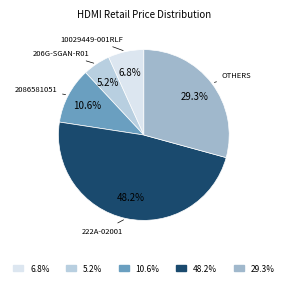

How many segments does this pie chart have?

5